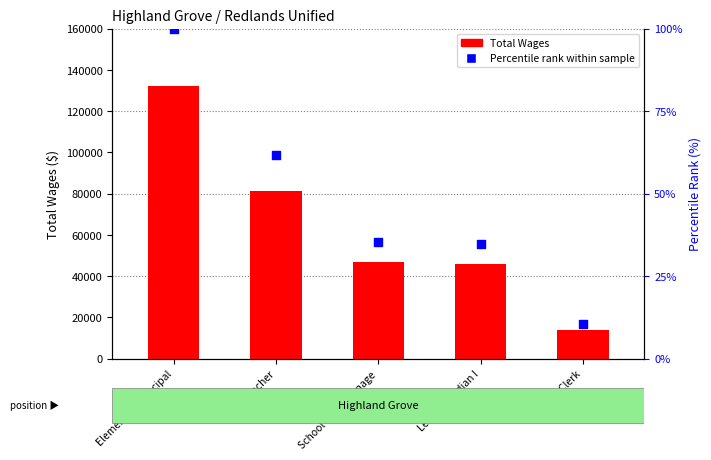

Is the value of Total Wages at Elem Teacher greater than the value of Percentile rank within sample at Elem Teacher?

Yes